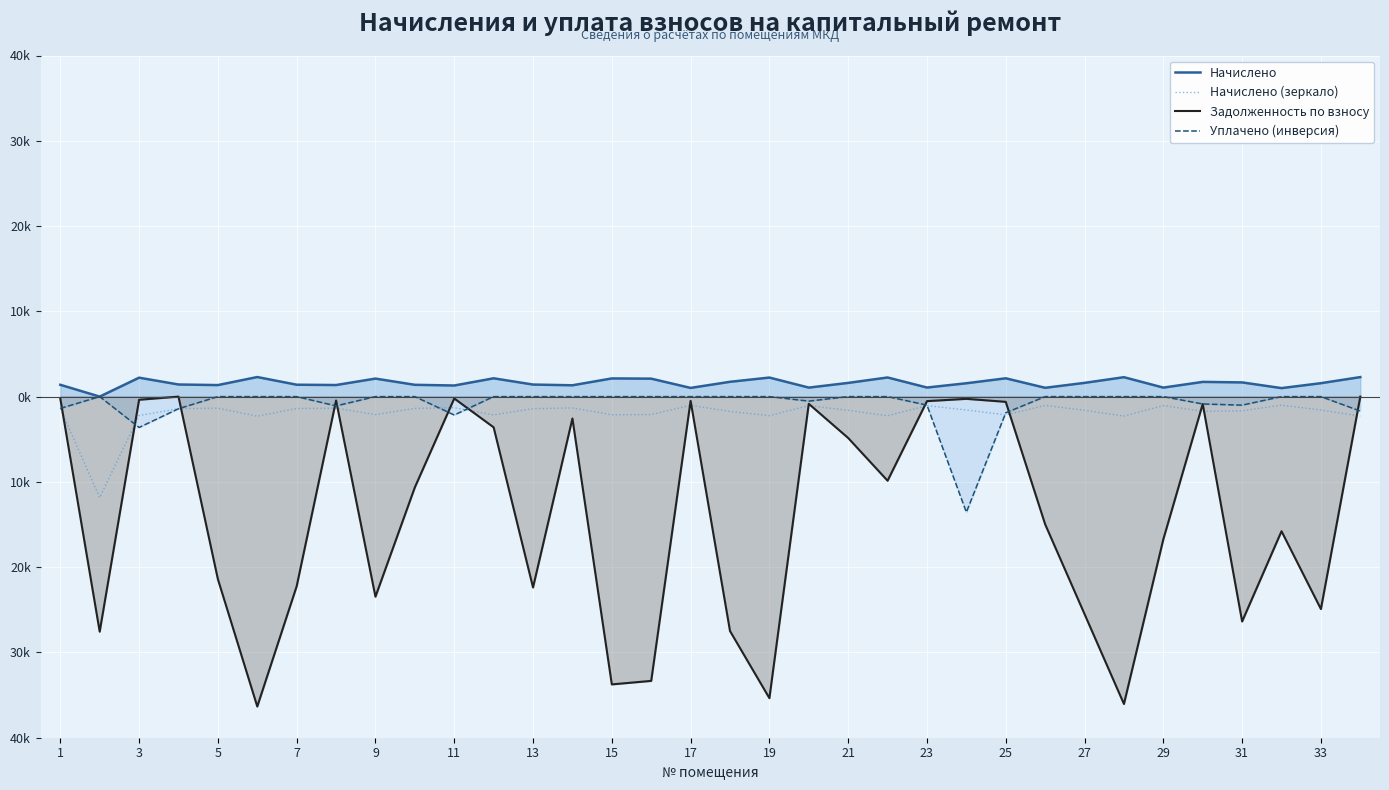

True or false: Задолженность по взносу and Начислено (зеркало) cross at least once.

True